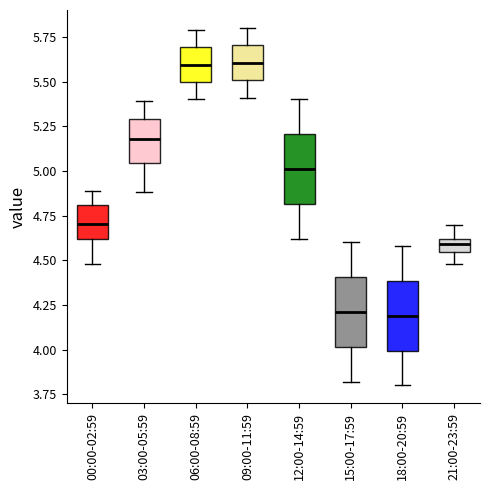

Where is the lower edge of the box for 18:00-20:59 on the y-axis? The values are not printed on the chart, so give them approximately, as read against the axis.

4.00